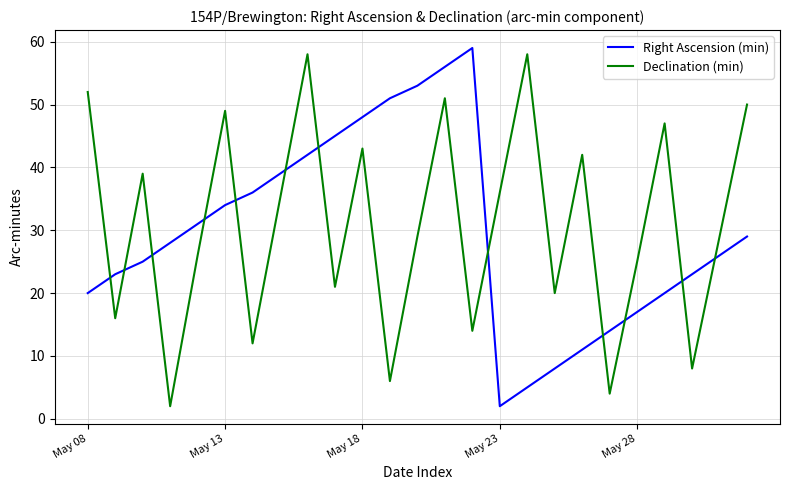

How many interior local peaks does the Right Ascension (min) series have?

1